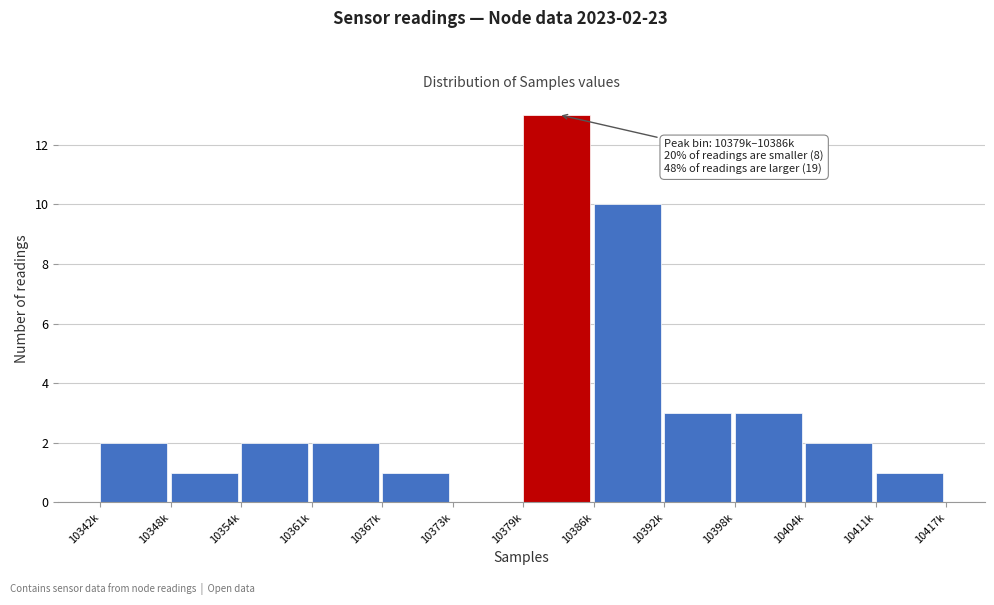

Reading left to right, extract all data points from this chart.

10342k=2	10348k=1	10354k=2	10361k=2	10367k=1	10373k=0	10379k=13	10386k=10	10392k=3	10398k=3	10404k=2	10411k=1